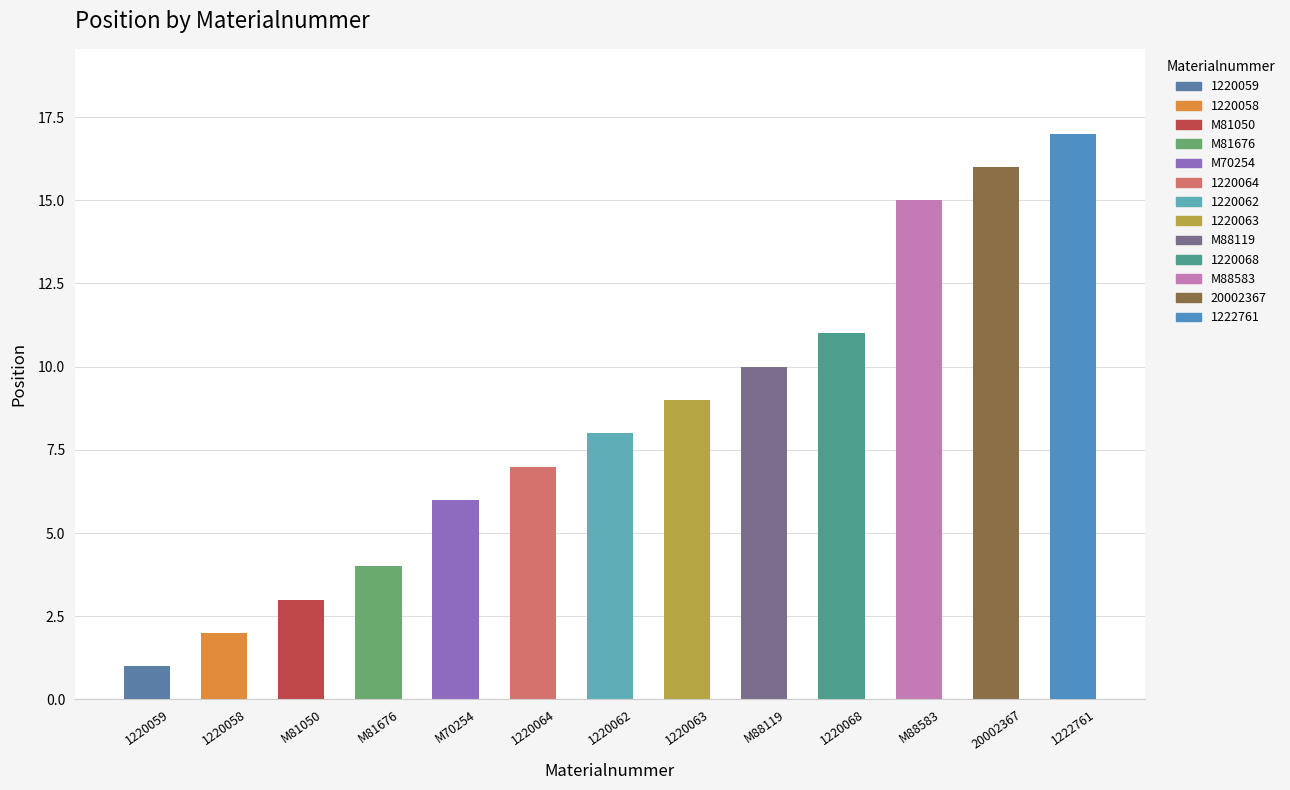

Reading left to right, extract all data points from this chart.

1220059=1	1220058=2	M81050=3	M81676=4	M70254=6	1220064=7	1220062=8	1220063=9	M88119=10	1220068=11	M88583=15	20002367=16	1222761=17